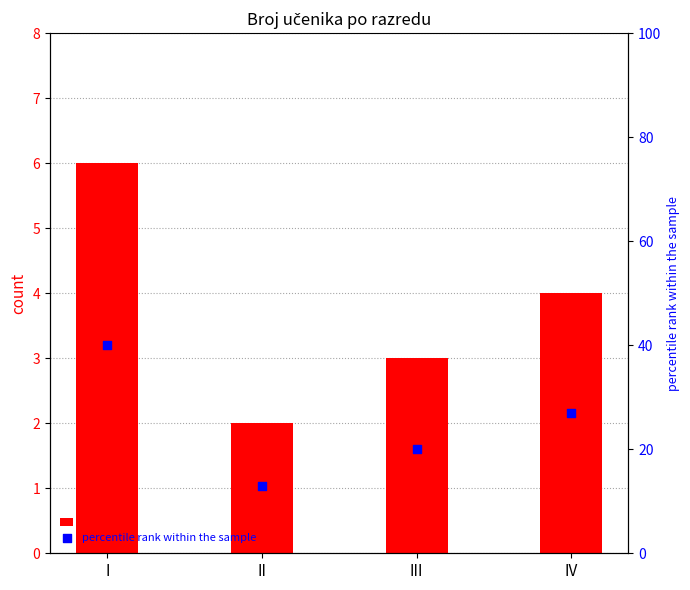

What is the total value across all series at I?

46